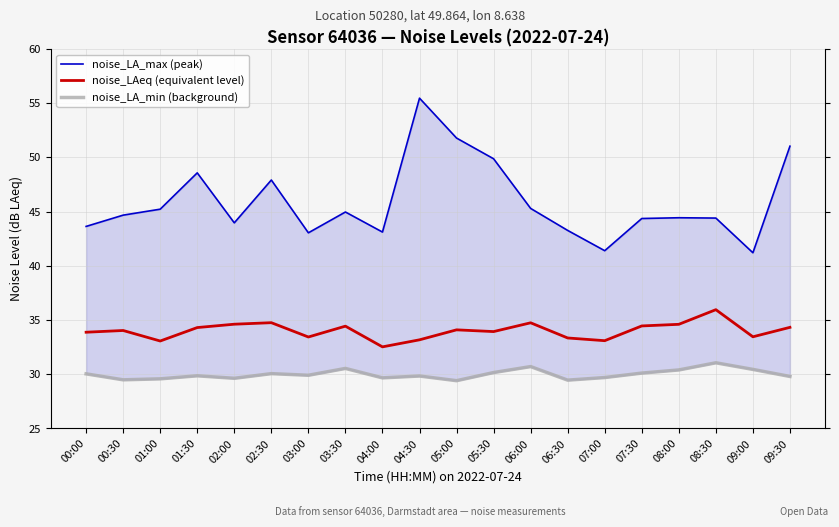

How many series are shown in this chart?

3